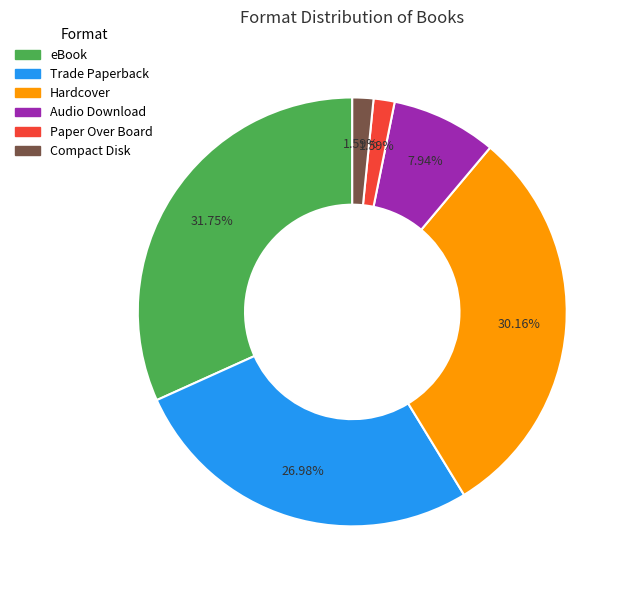

What is the largest slice in the pie chart?

eBook